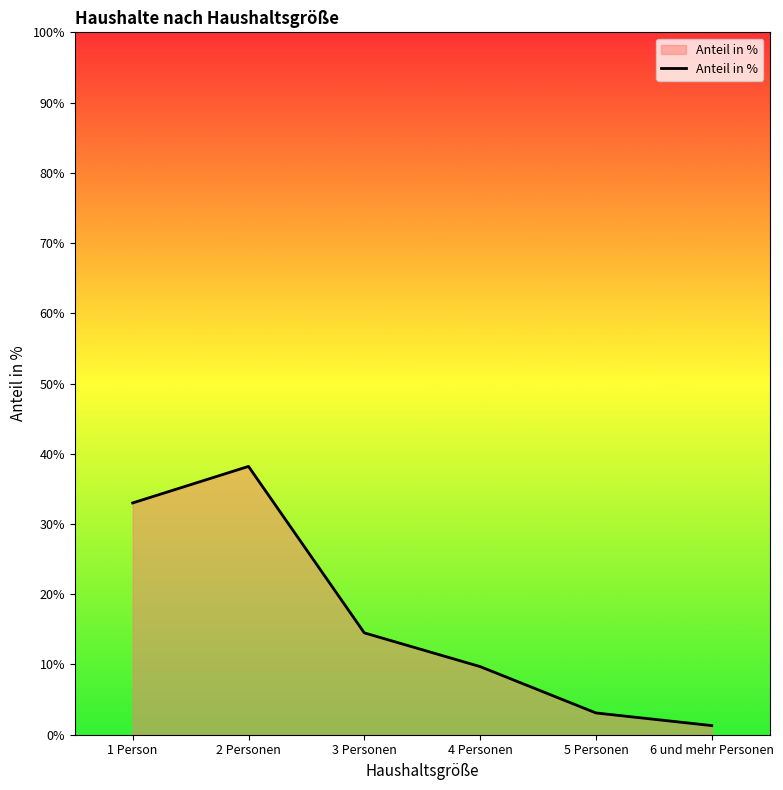

List the labels in order of value, largest first.

2 Personen, 1 Person, 3 Personen, 4 Personen, 5 Personen, 6 und mehr Personen